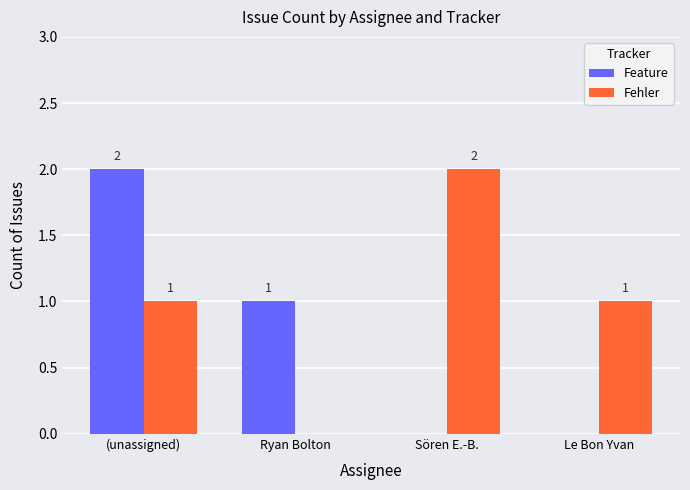

What is the total value across all series at (unassigned)?

3